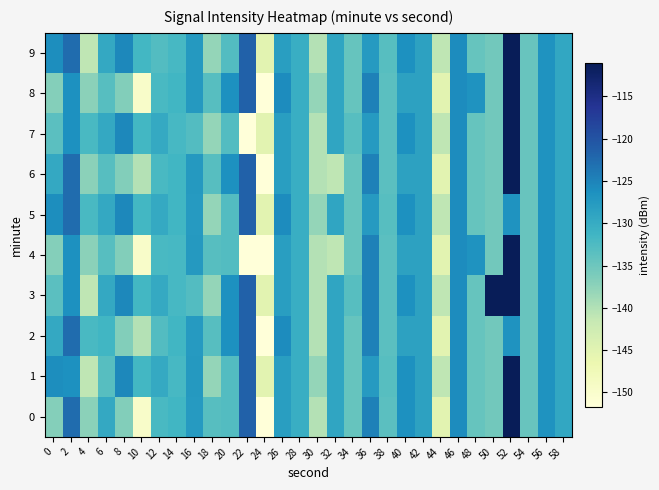

Which series has the largest total across all categories?

3